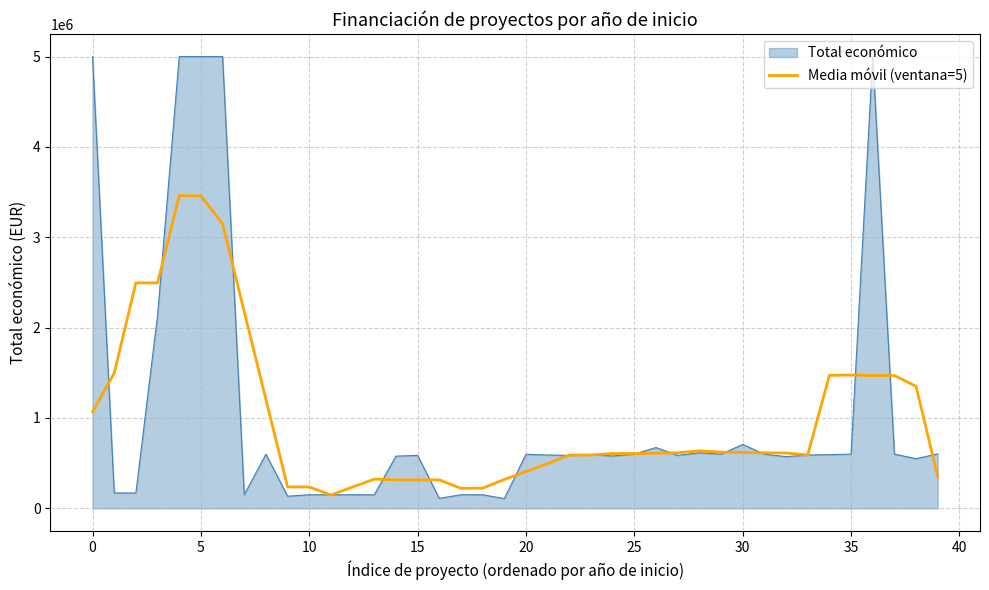

Rank the series by their maximum value, from highest to lowest.

Total económico, Media móvil (ventana=5)